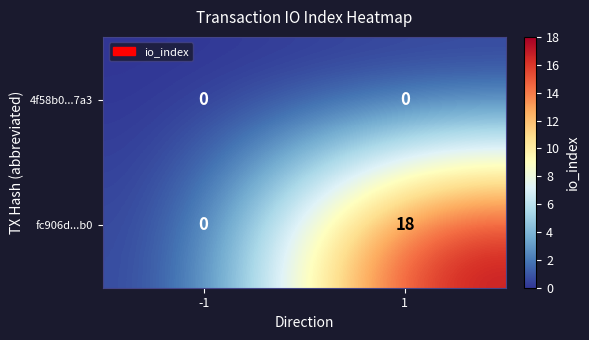

Between -1 and 1, which series saw the biggest shift?

fc906d...b0